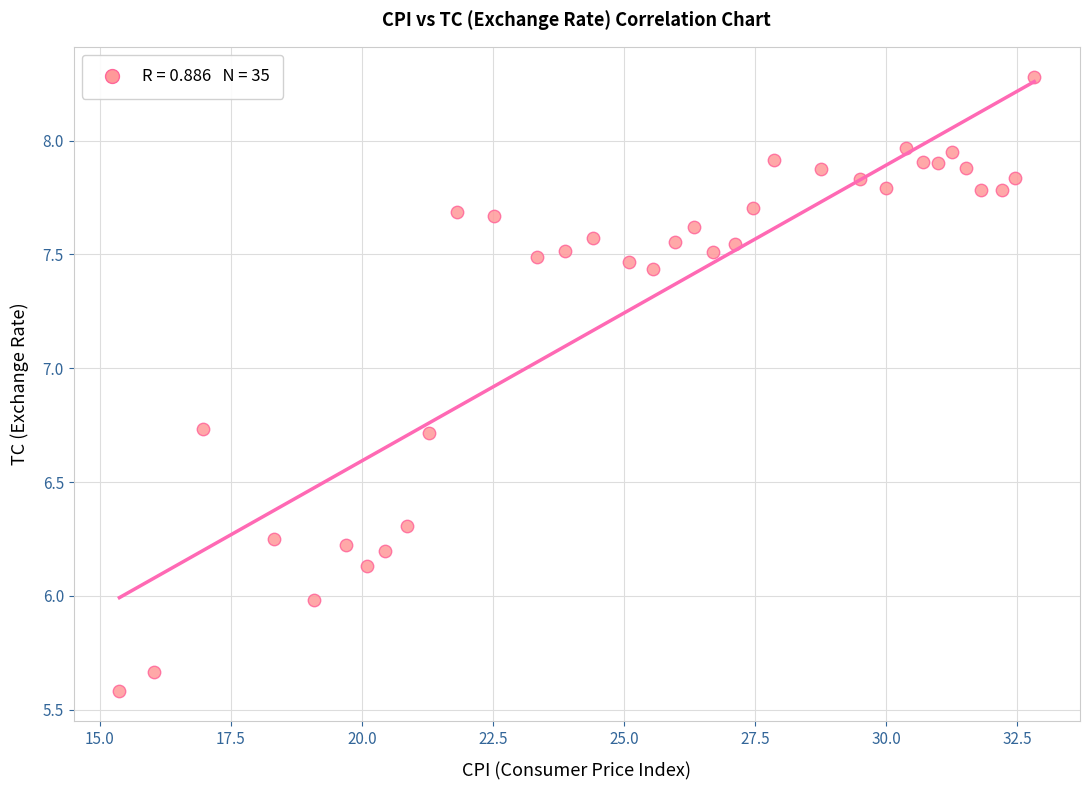

What is the range of Y values (max minus min)?

2.7